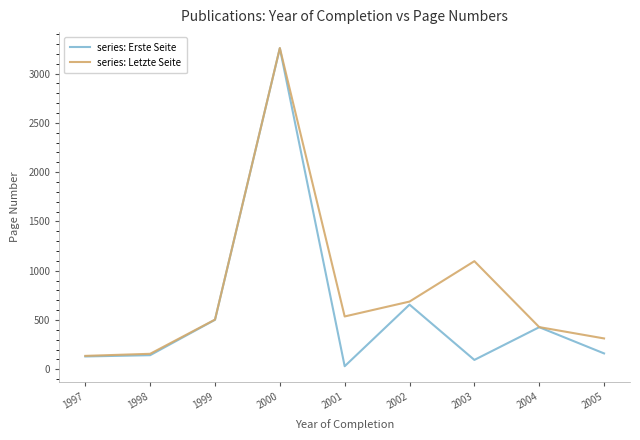

Is it true that series: Letzte Seite equals 687 at 2002?

True